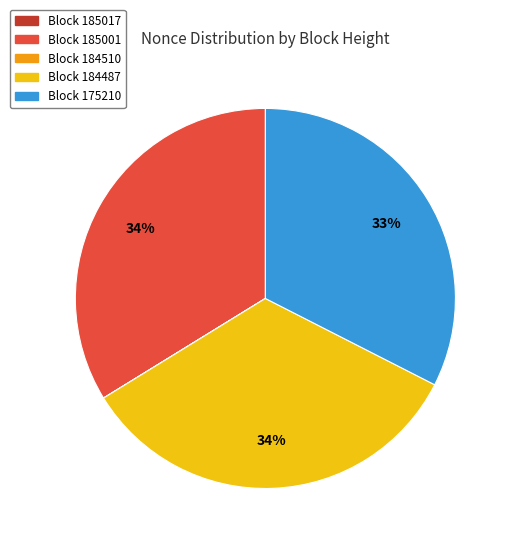

Does any single category account for the majority?

No